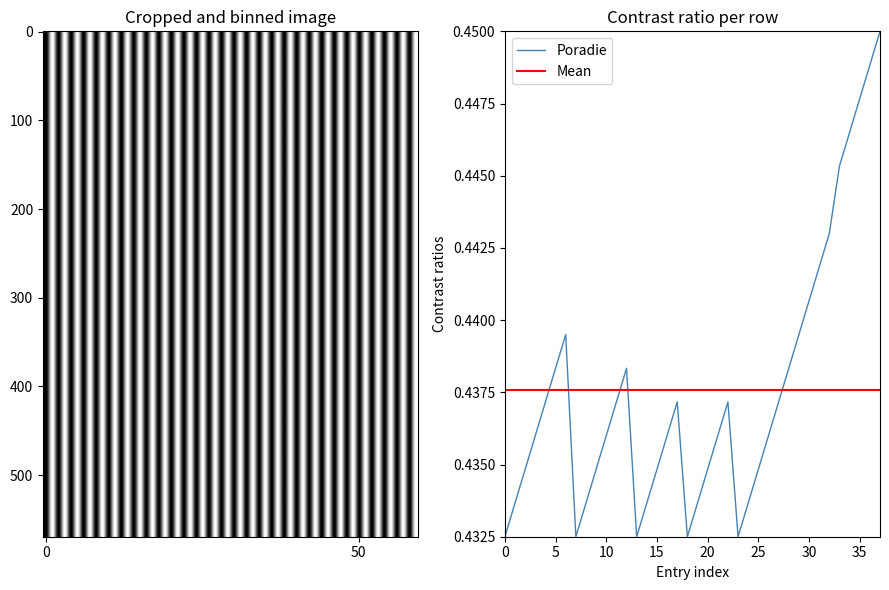

How many lines are shown in the chart?

1